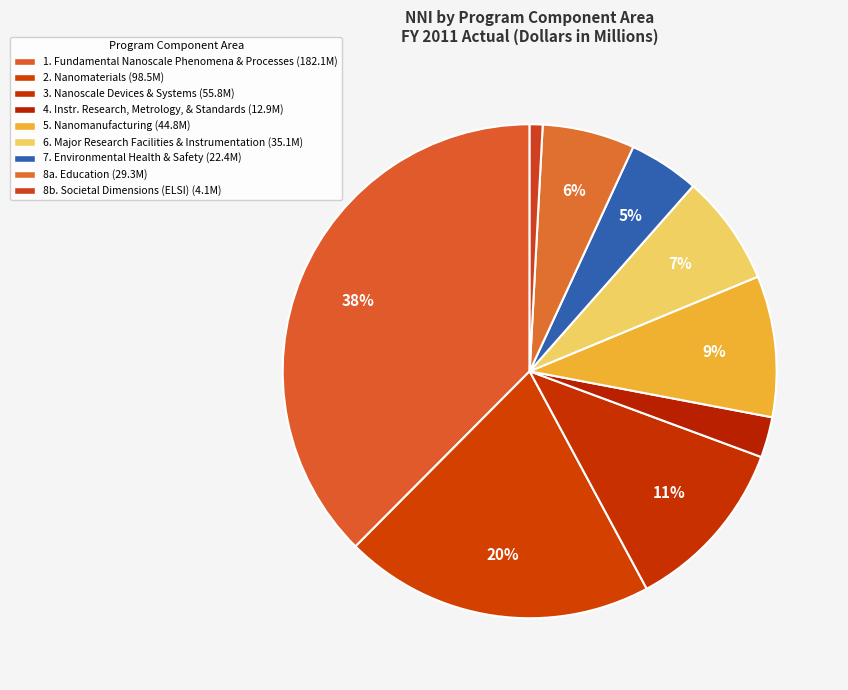

What percentage is NOT represented by 5. Nanomanufacturing?

90.8%